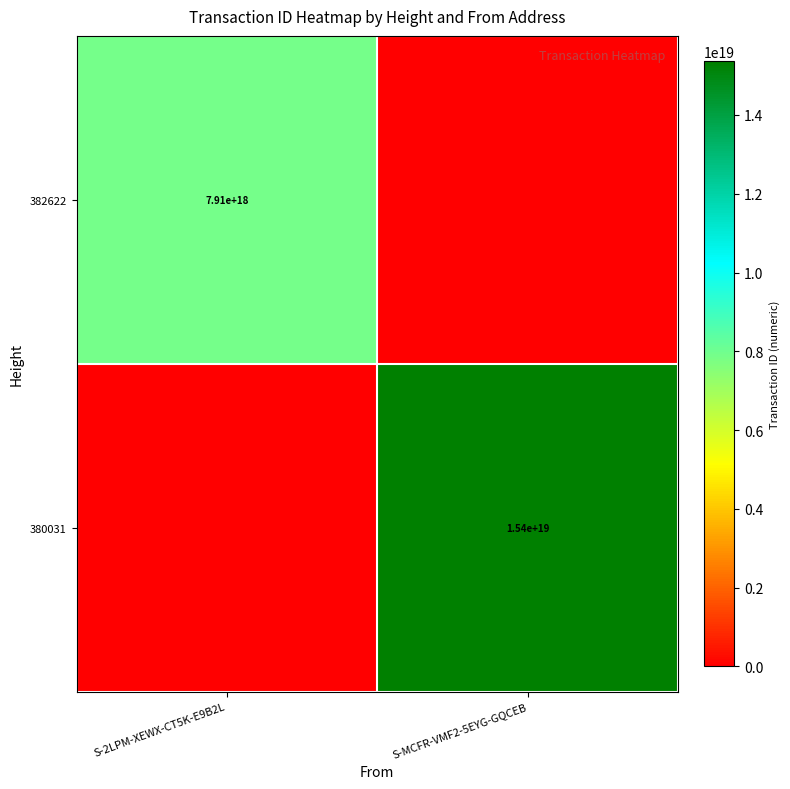

What is the spread (max minus min) of values at S-MCFR-VMF2-5EYG-GQCEB?

15364065747555604480